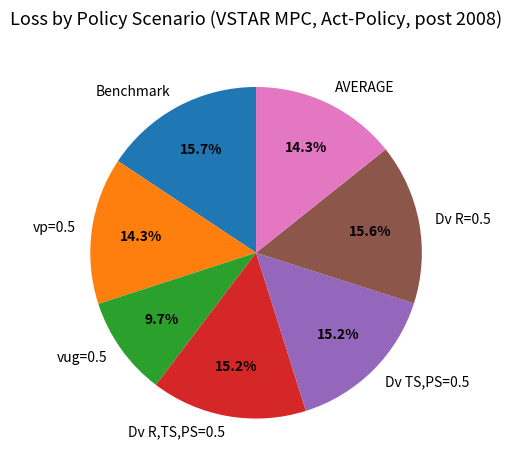

To the nearest percent, what portion does vug=0.5 represent?

10%